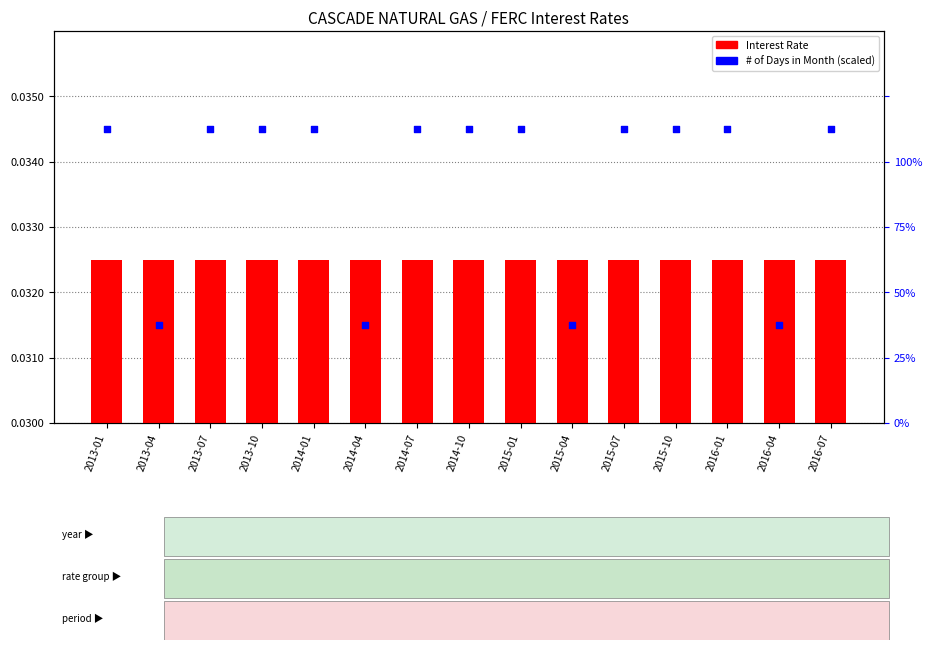

What is the total value across all series at 2013-07?

0.1